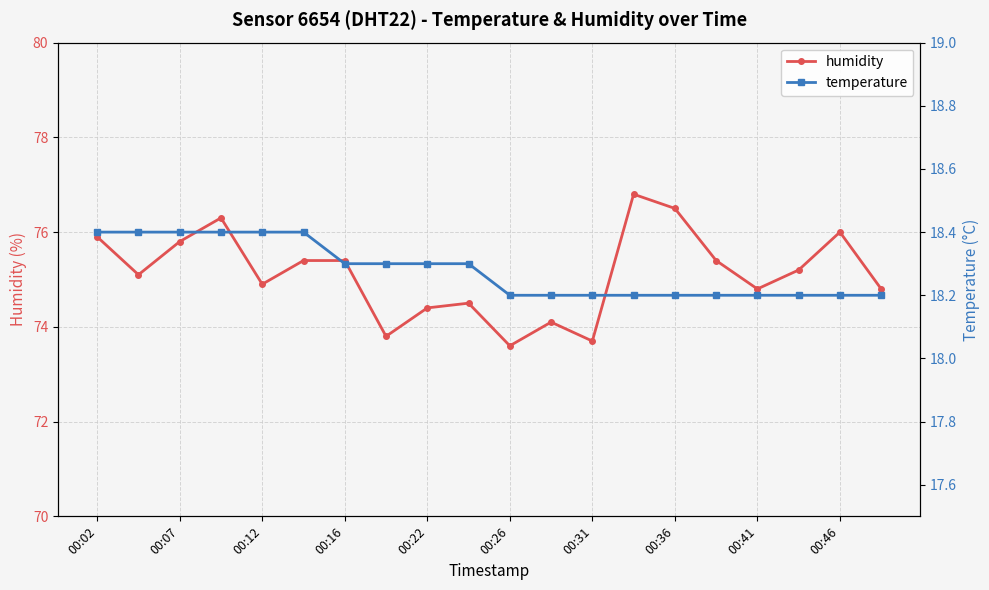

What is the greatest value displayed?

76.8